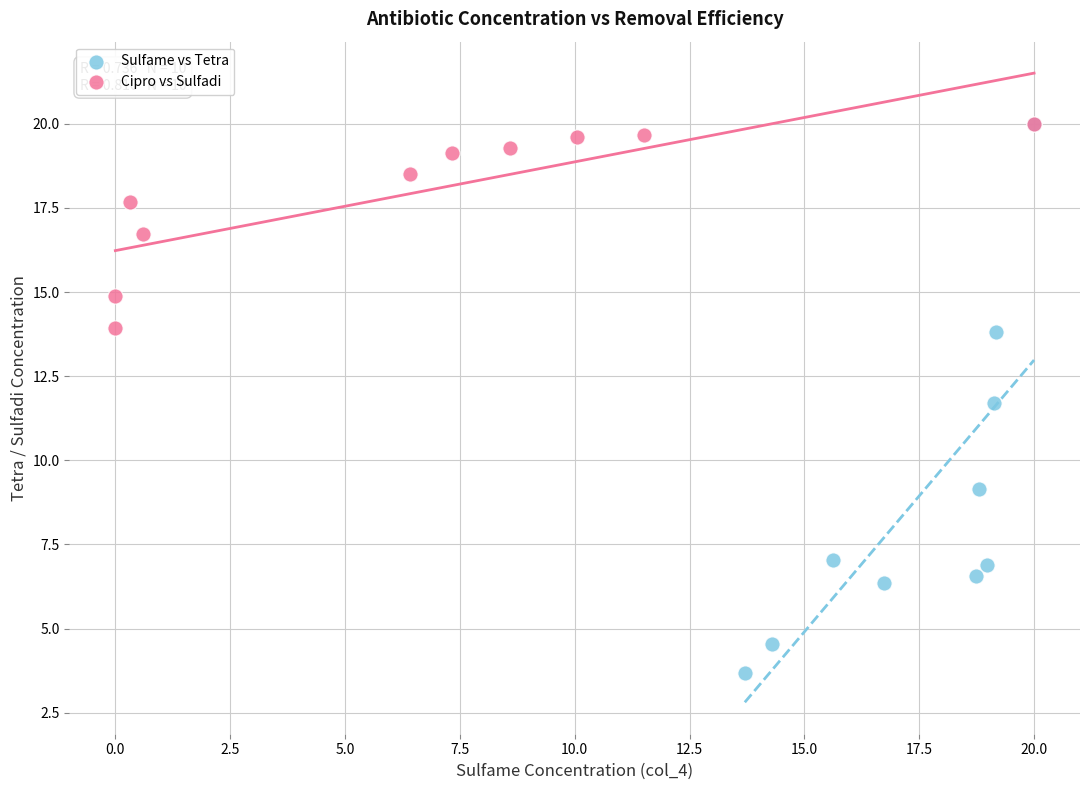

Which series has the largest Y range (max minus min)?

Sulfame vs Tetra